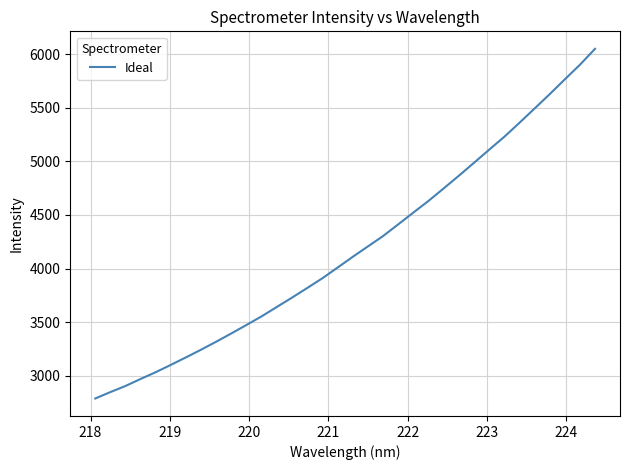

What is the maximum value shown in the chart?

6049.2